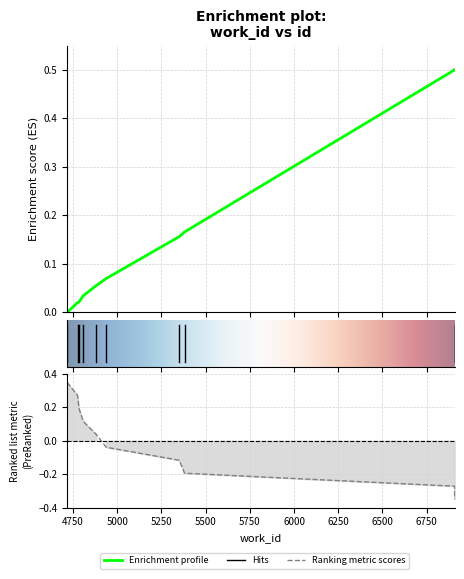

What is the difference between the values at 5381 and 4938?

0.1